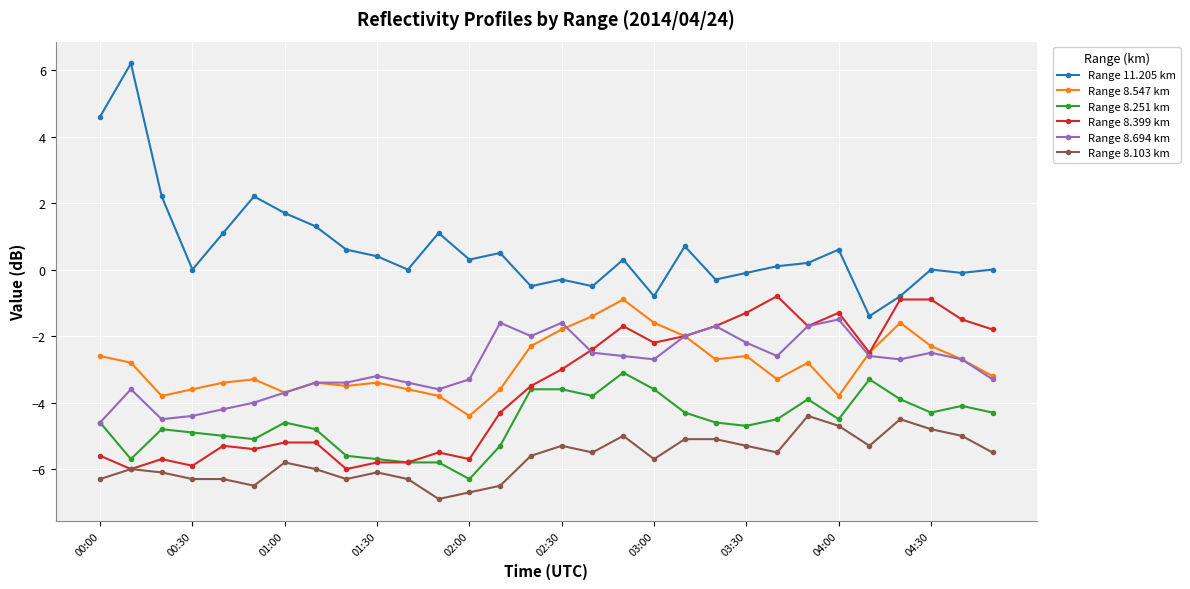

True or false: Range 8.694 km has more than 1 points higher than both neighbors.

True